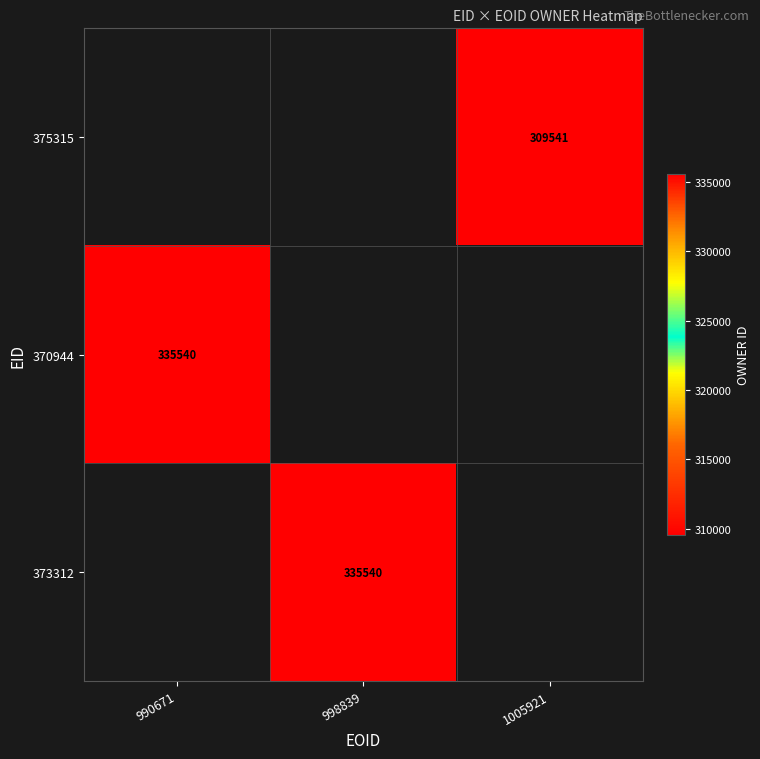

Is it true that 373312 equals 335540 at 998839?

True